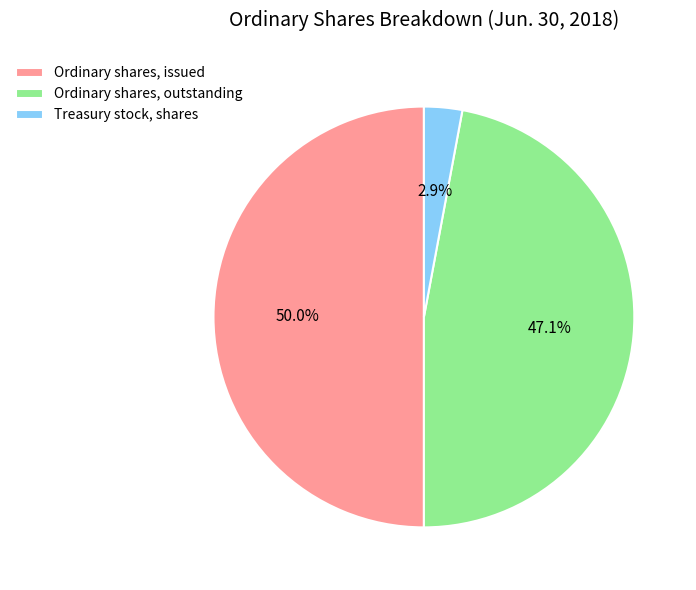

What is the largest slice in the pie chart?

Ordinary shares, issued